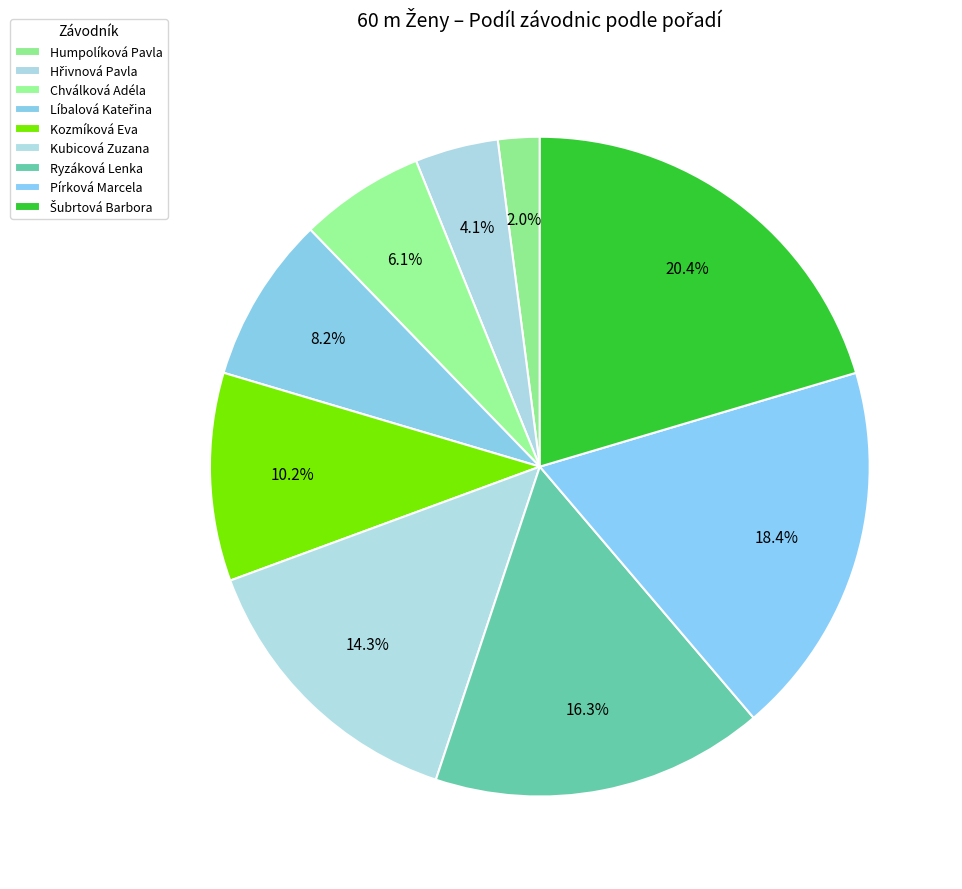

How many segments does this pie chart have?

9